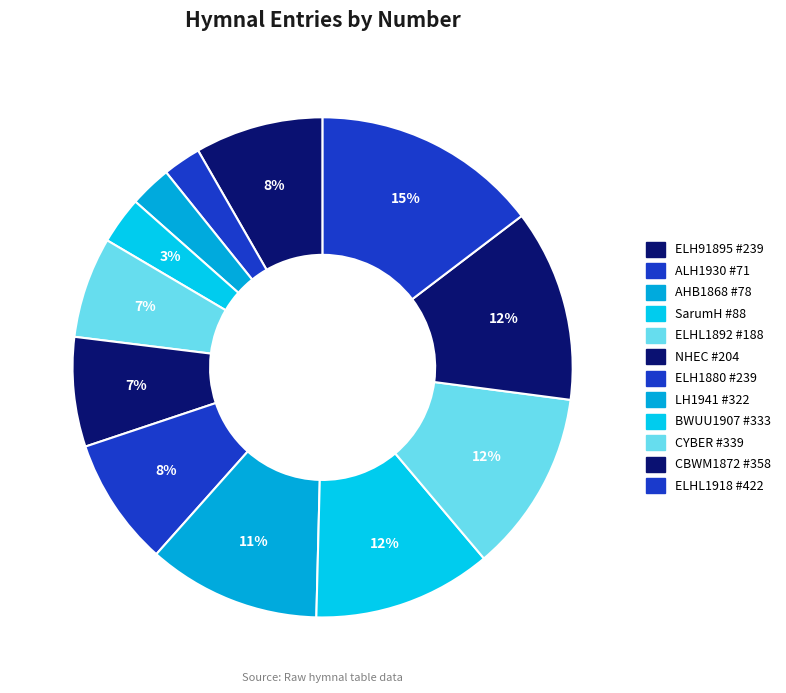

Is there a majority slice in this chart?

No